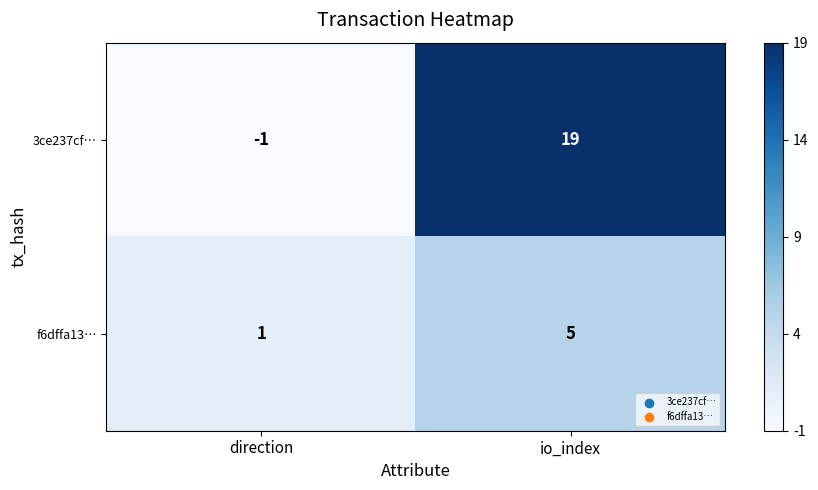

Reading left to right, transcribe all the data shown in this chart.

3ce237cf…: direction=-1	io_index=19
f6dffa13…: direction=1	io_index=5